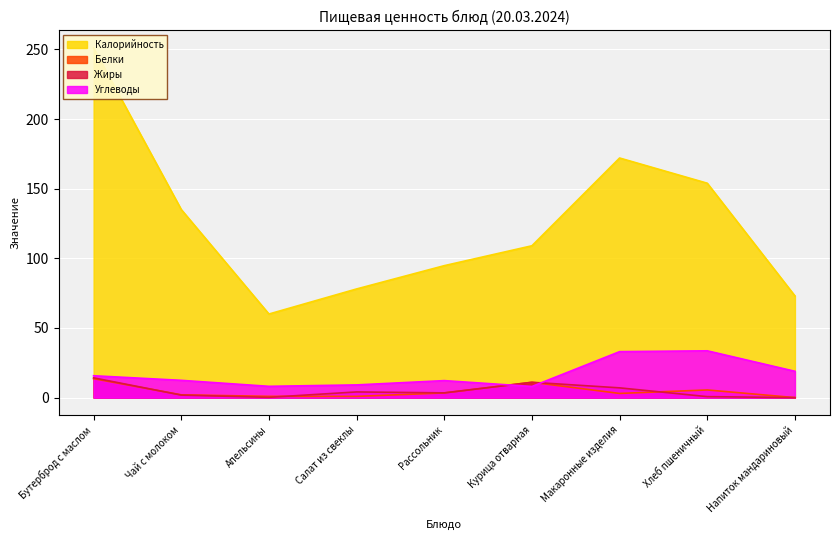

Between Курица отварная and Макаронные изделия, which is larger?

Макаронные изделия